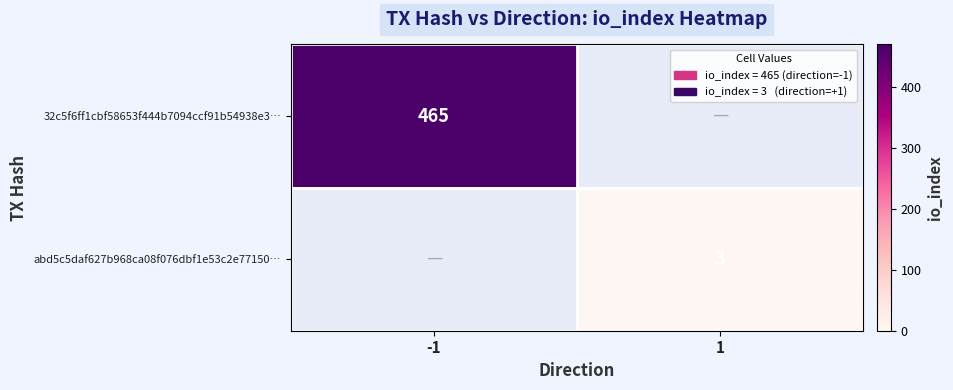

How many distinct data groups are displayed?

2